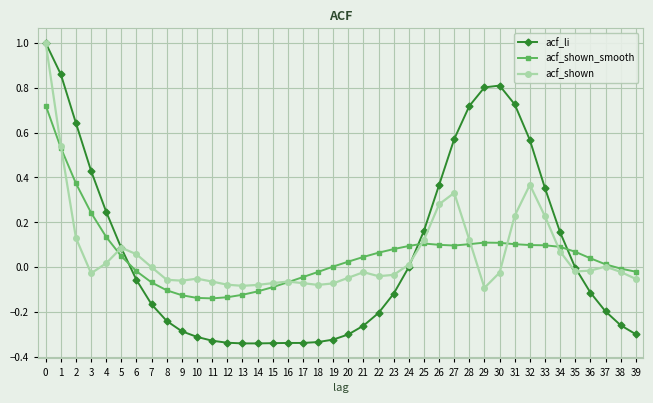

Which series has the largest range (max minus min)?

acf_li